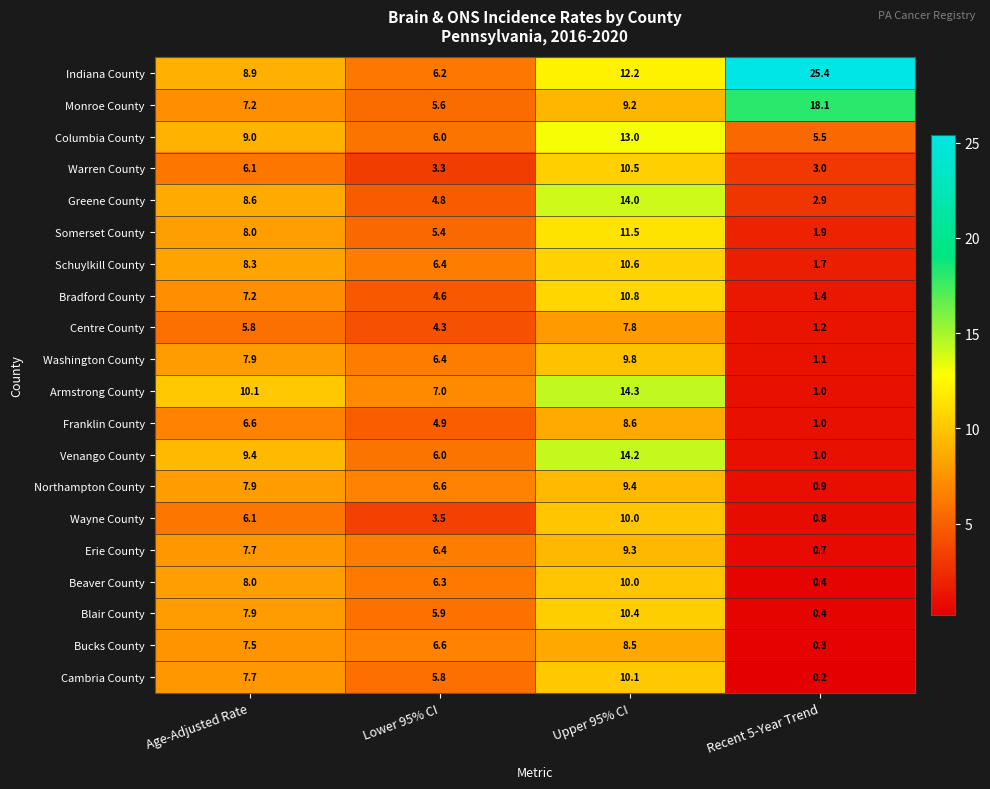

Between Lower 95% CI and Upper 95% CI, which series saw the biggest shift?

Greene County